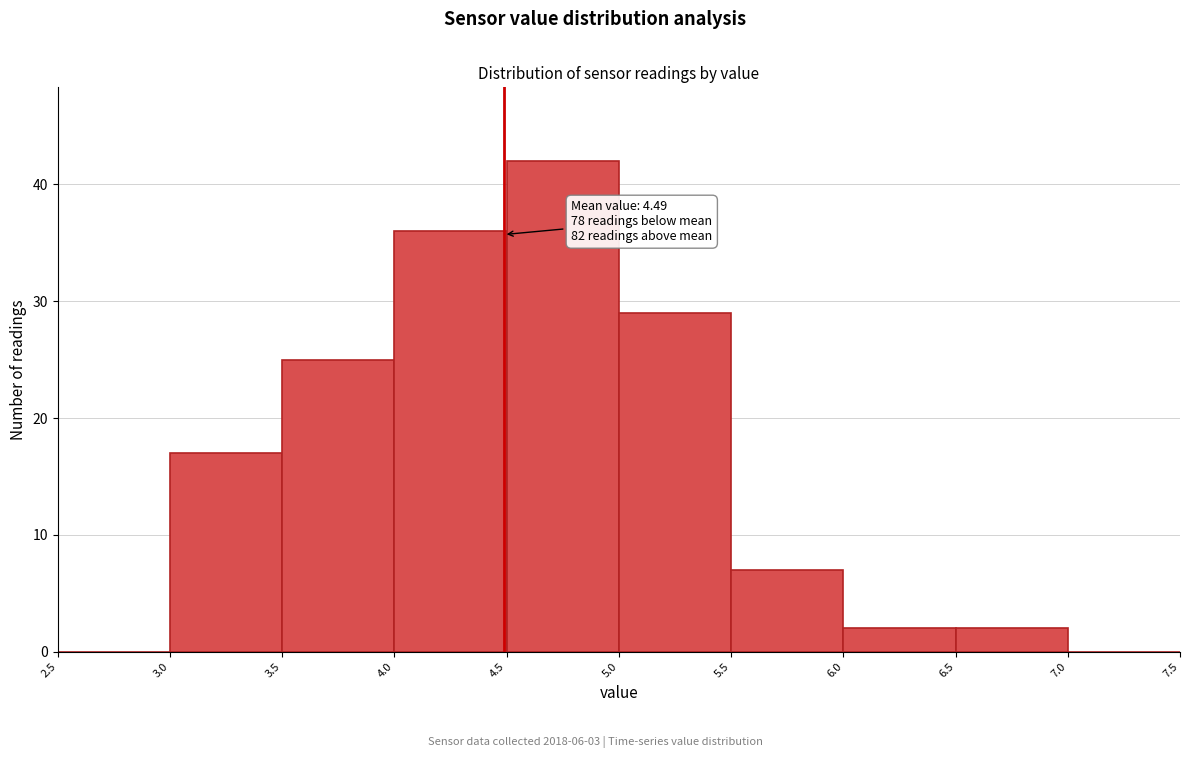

Over which range of the x-axis is the bar tallest?

4.5 to 5.0